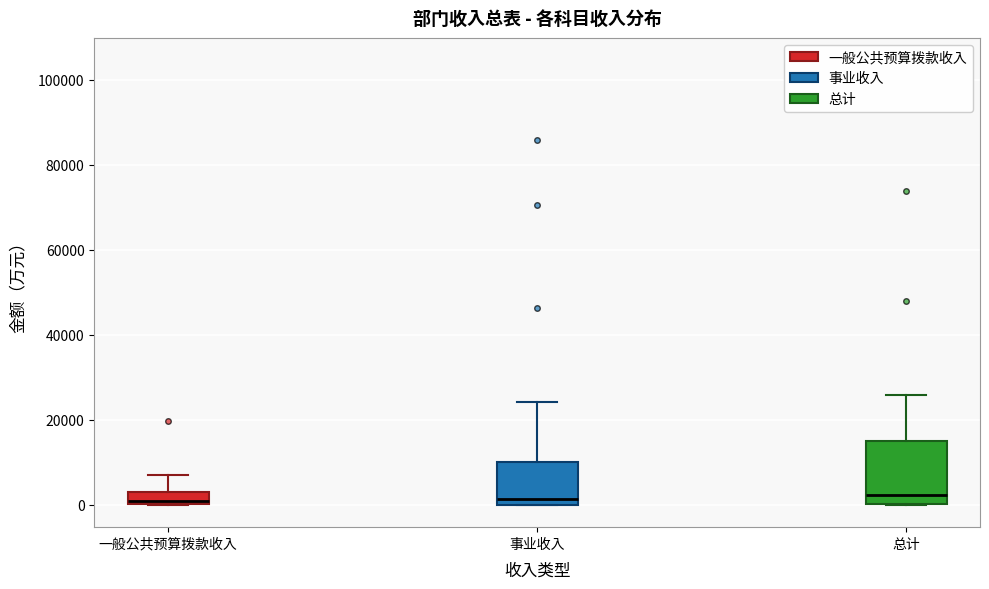

Comparing the boxes themselves (not the whiskers), which one is the tallest?

总计